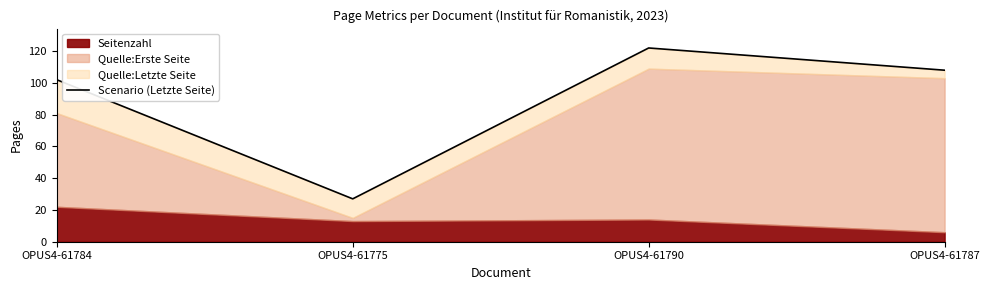

What is the difference between the second highest and second lowest values?

6